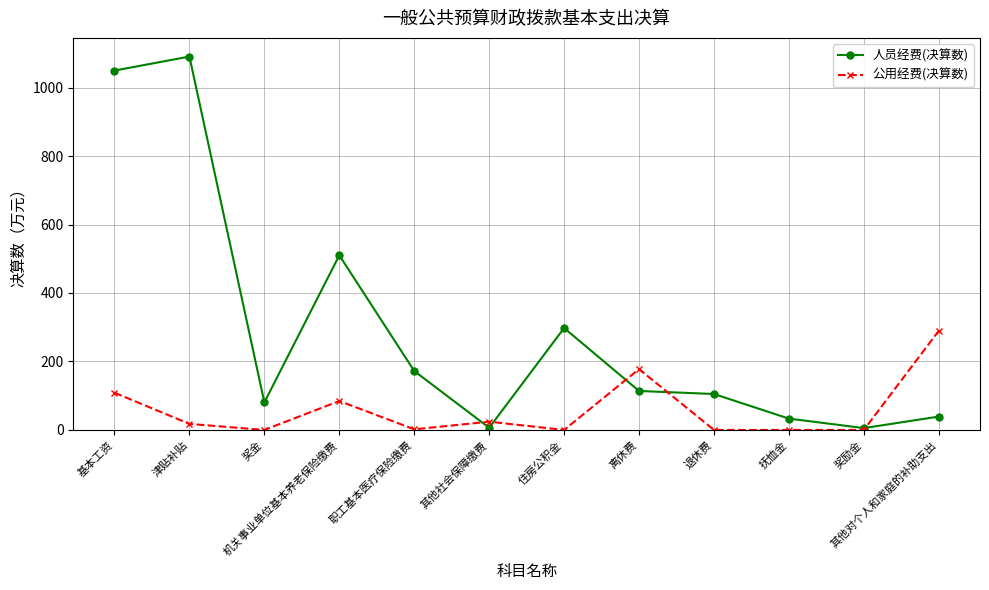

True or false: 公用经费(决算数) and 人员经费(决算数) intersect in this chart.

True